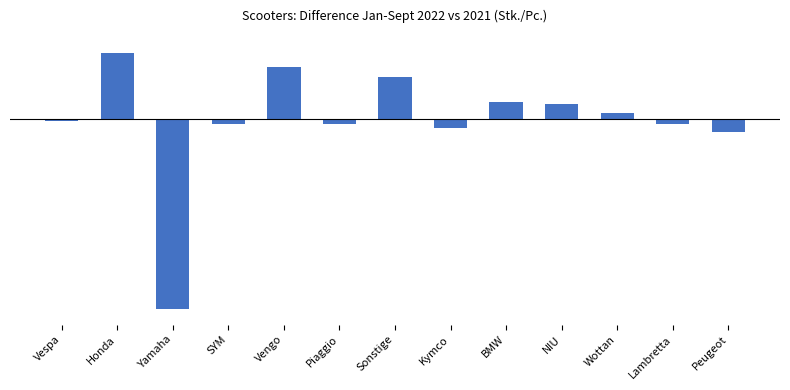

What is the maximum value shown in the chart?

454